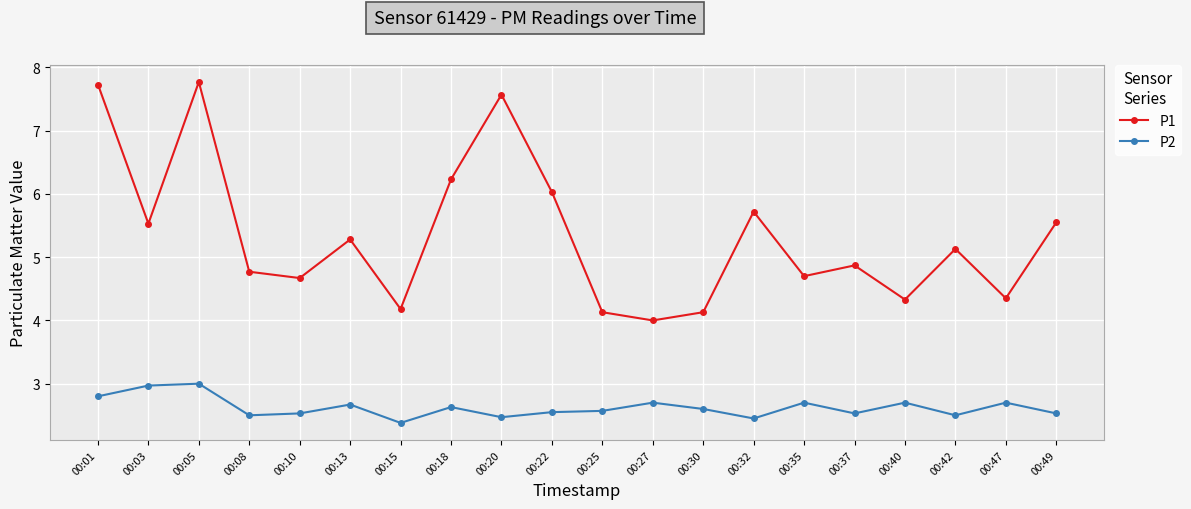

Between 00:20 and 00:22, which series saw the biggest shift?

P1